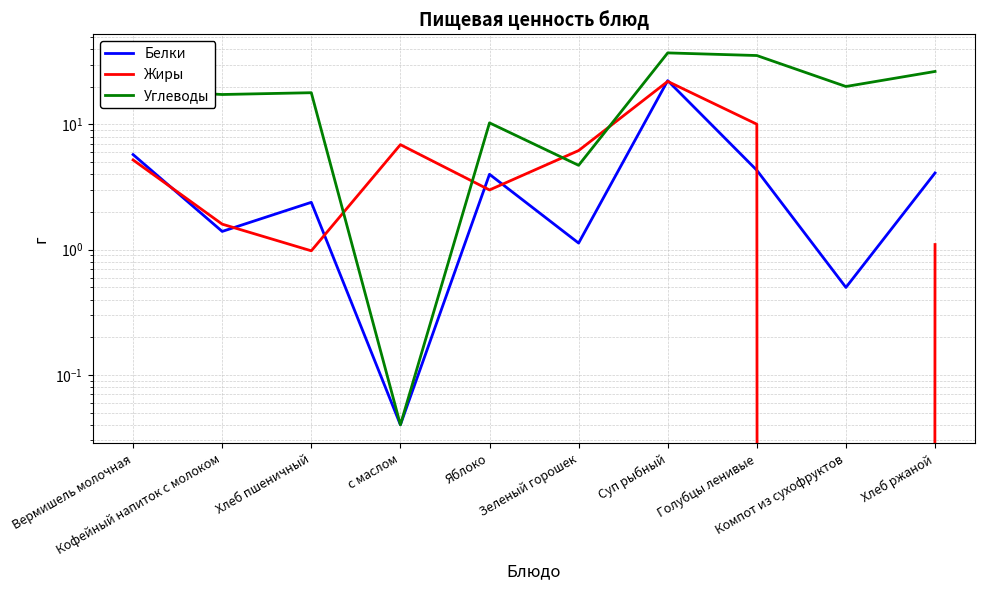

What position from the left is Зеленый горошек?

6